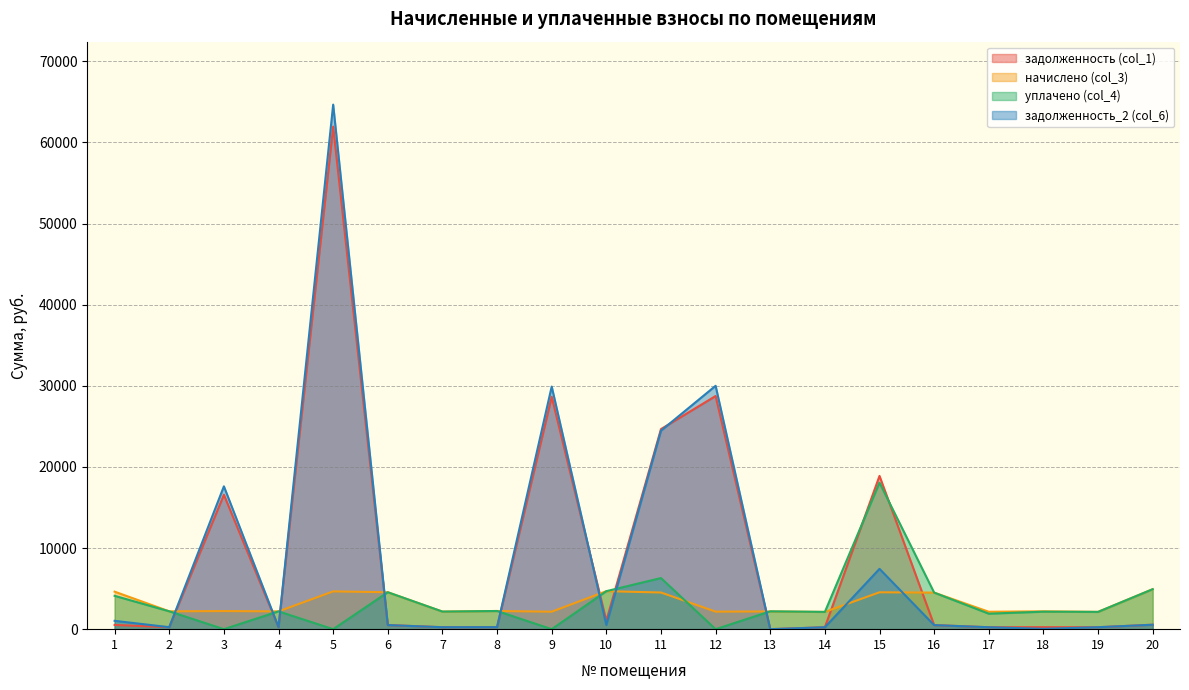

At which category does задолженность (col_1) reach its first local valley?

2